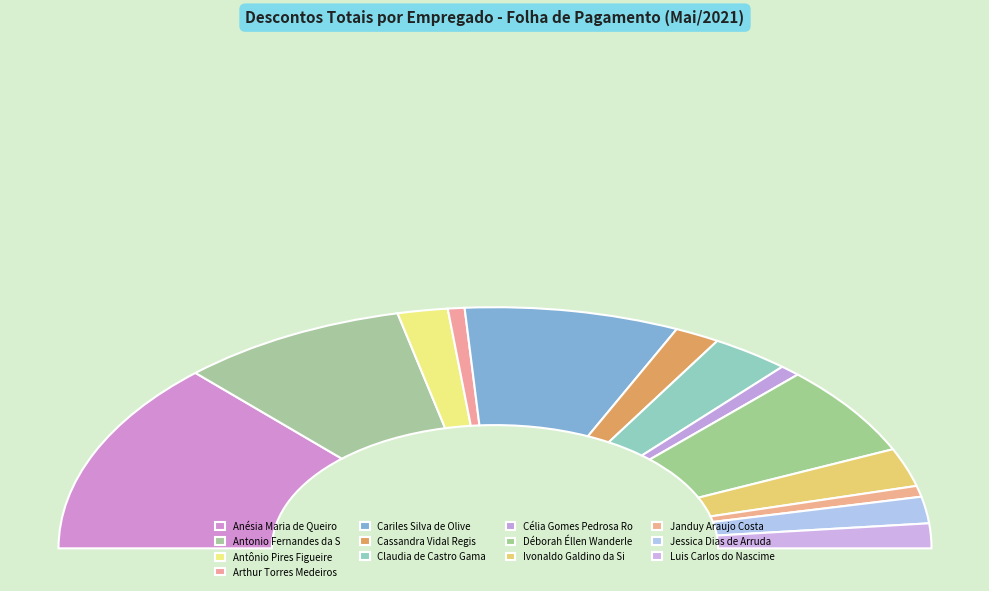

How many segments does this pie chart have?

13